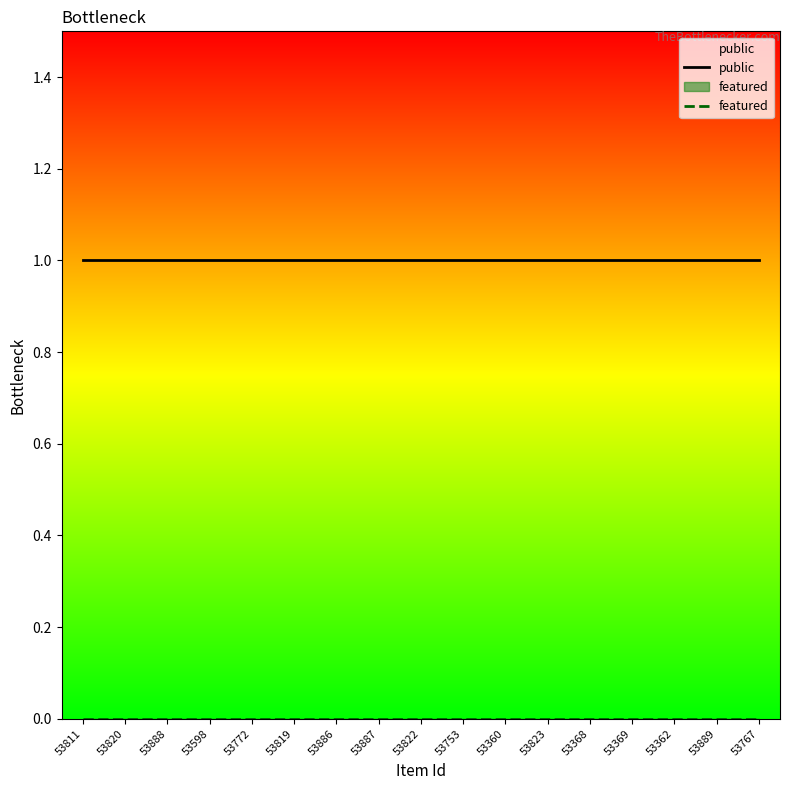

How many categories are shown in the chart?

17